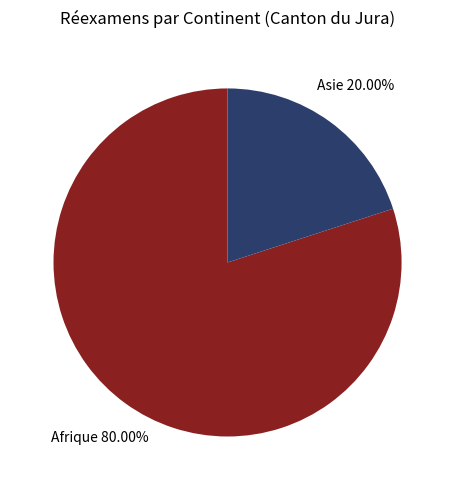

Count the number of slices in the pie.

2